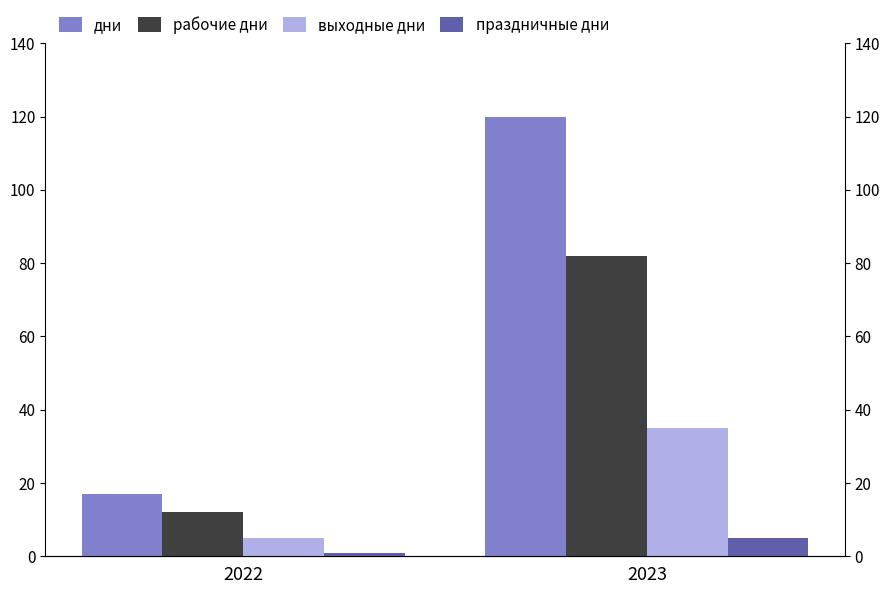

What is the average value of the праздничные дни series?

3